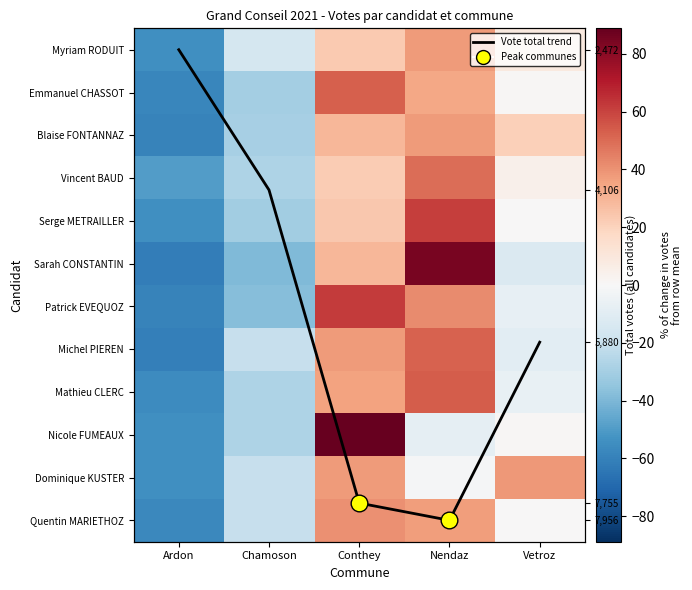

At which label does Nicole FUMEAUX first exceed -8?

Conthey